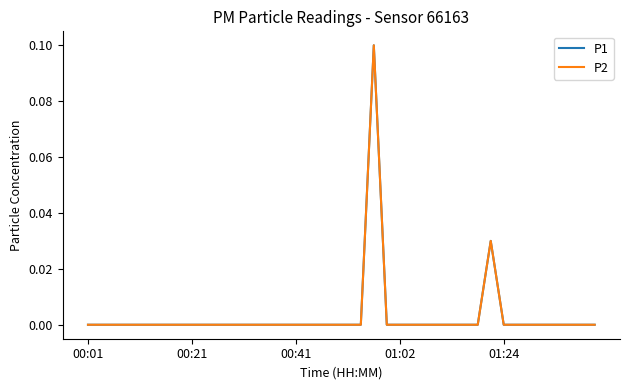

Does the chart have visible grid lines?

No